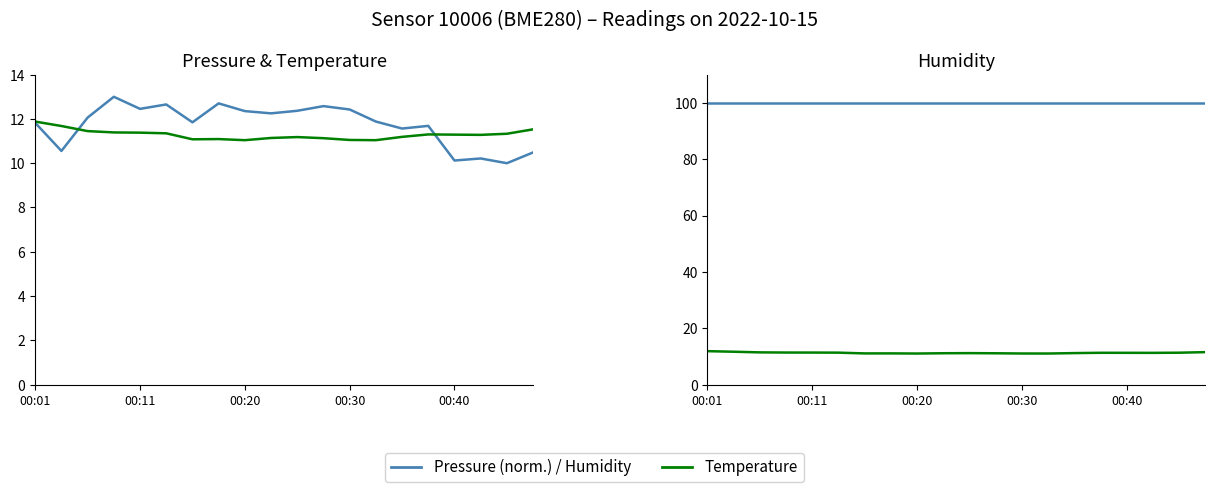

True or false: Pressure (norm.) has a value of 20.7 at 7.

False